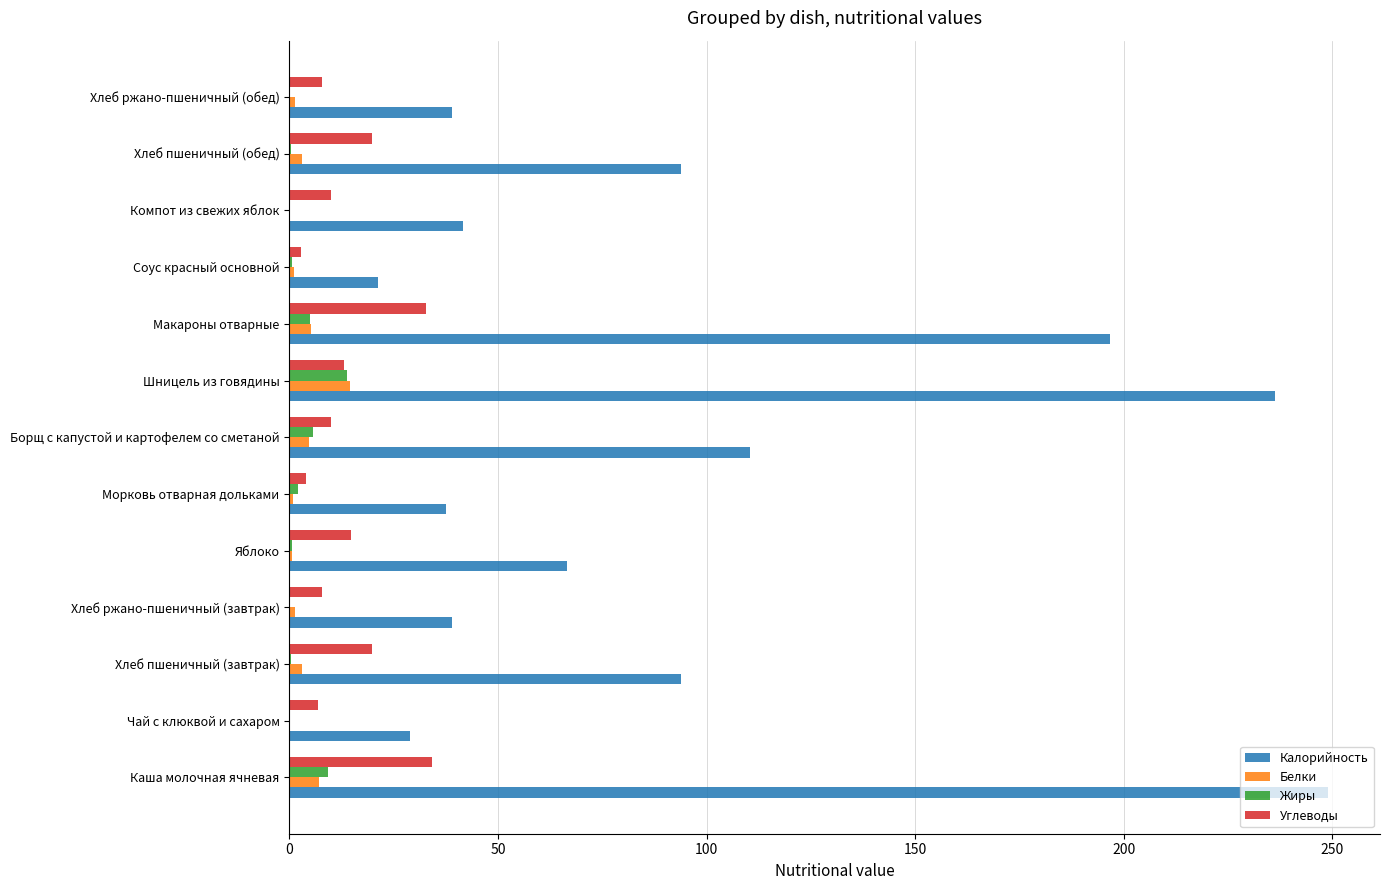

How many data points does each series have?

13